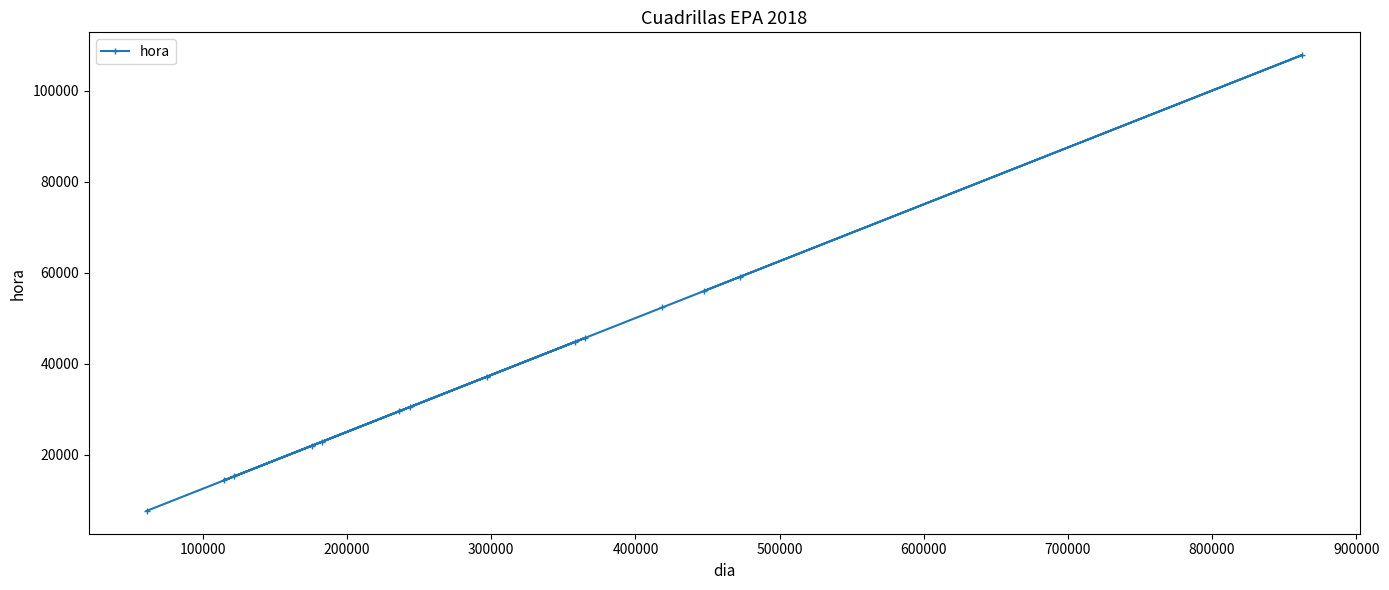

How many categories are shown in the chart?

14